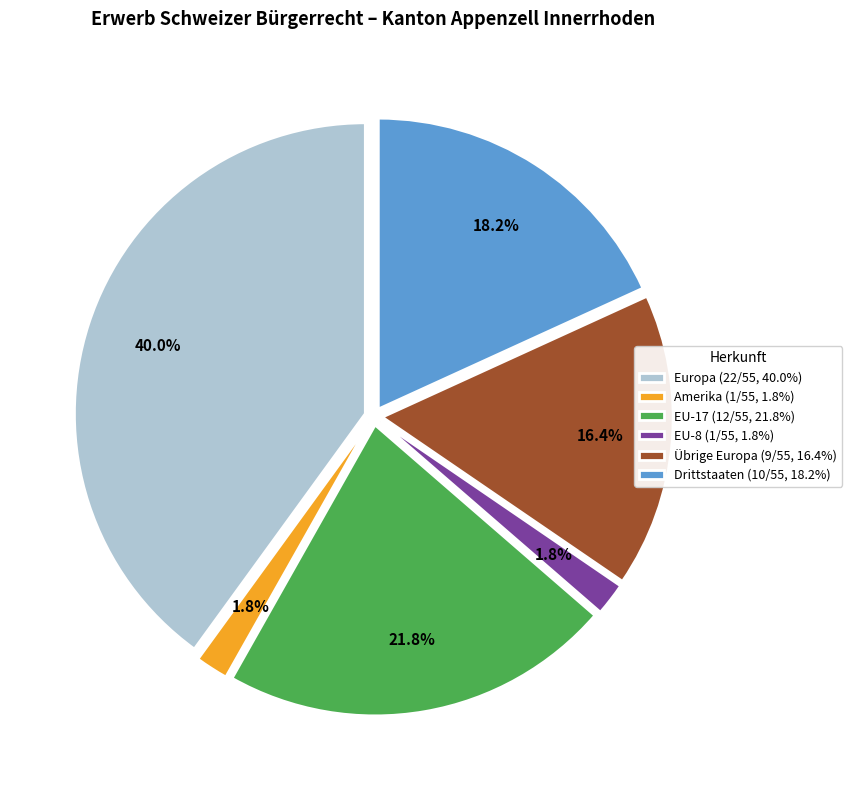

Do Europa (22/55, 40.0%) and Übrige Europa (9/55, 16.4%) together represent more than half of the pie?

Yes